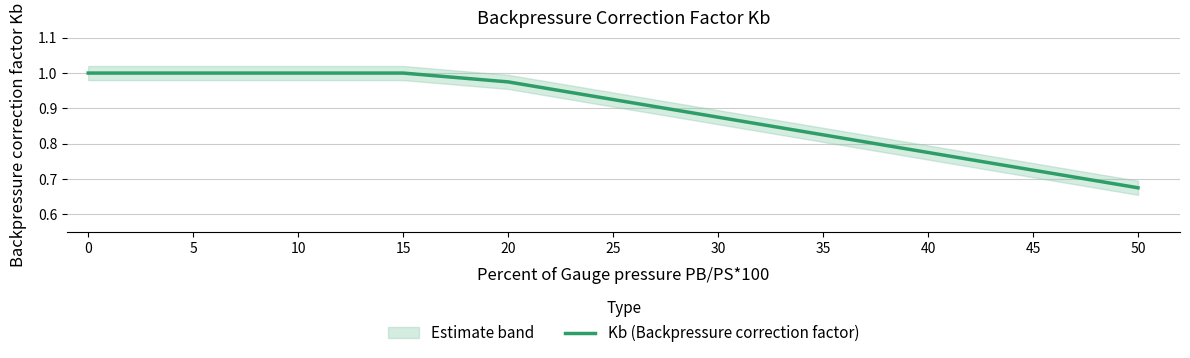

List the labels in order of value, smallest first.

50, 45, 40, 35, 30, 25, 20, 0, 5, 10, 15